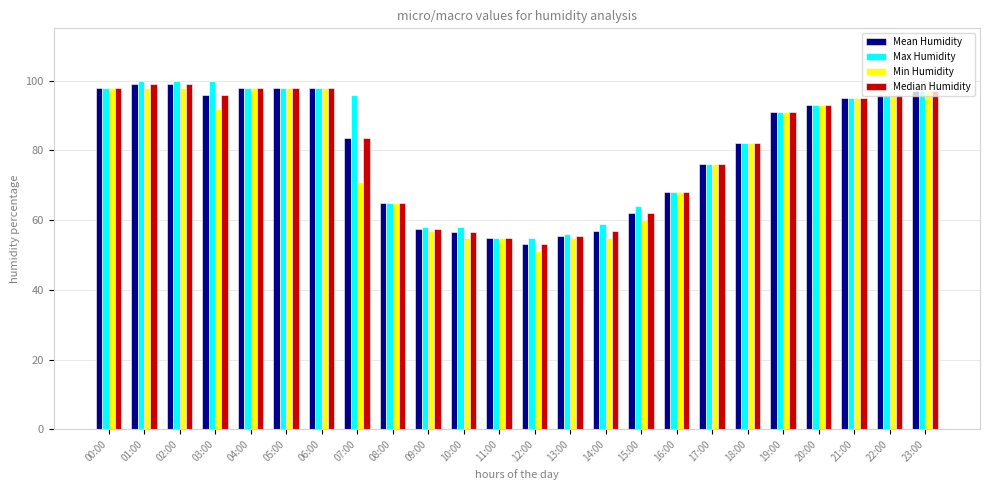

What is the sum of all Max Humidity values?

1956.0